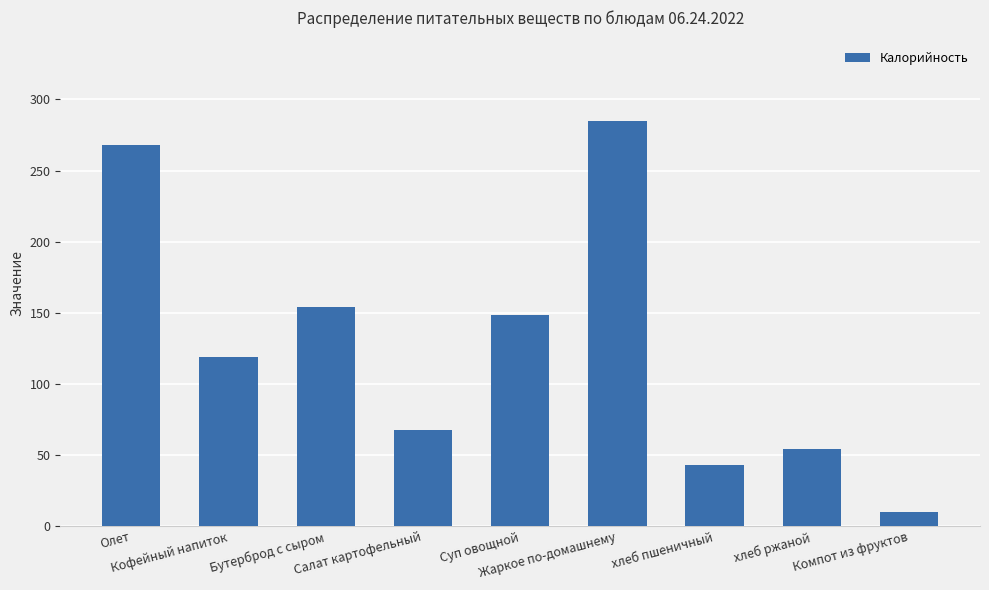

Which label corresponds to the smallest value in the chart?

Компот из фруктов